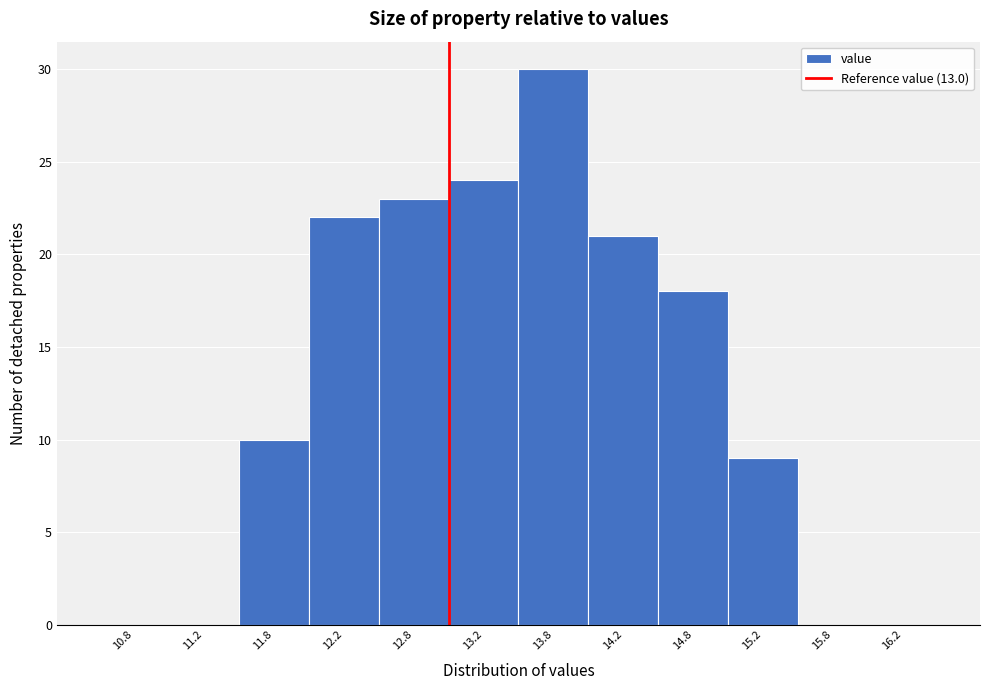

Reading left to right, transcribe this chart: for each bar, give the range it covers on the x-axis and its height. The values are not printed on the chart, so give them approximately, as read against the axis.

10.5 to 11.0: 0
11.0 to 11.5: 0
11.5 to 12.0: 10
12.0 to 12.5: 22
12.5 to 13.0: 23
13.0 to 13.5: 24
13.5 to 14.0: 30
14.0 to 14.5: 21
14.5 to 15.0: 18
15.0 to 15.5: 9
15.5 to 16.0: 0
16.0 to 16.5: 0